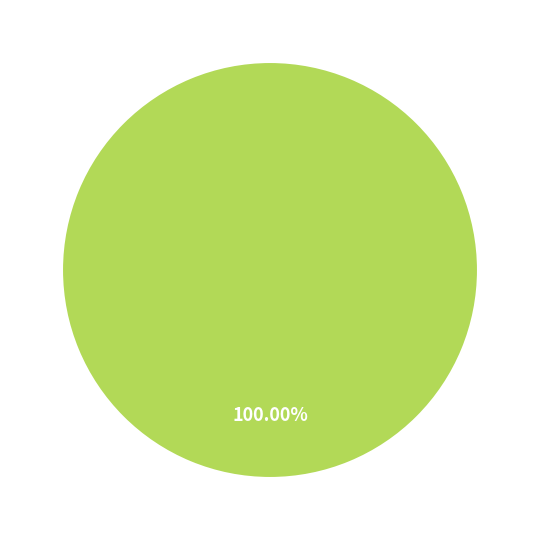

Is it true that Ticket (io_index=0) is 1% of the pie?

False